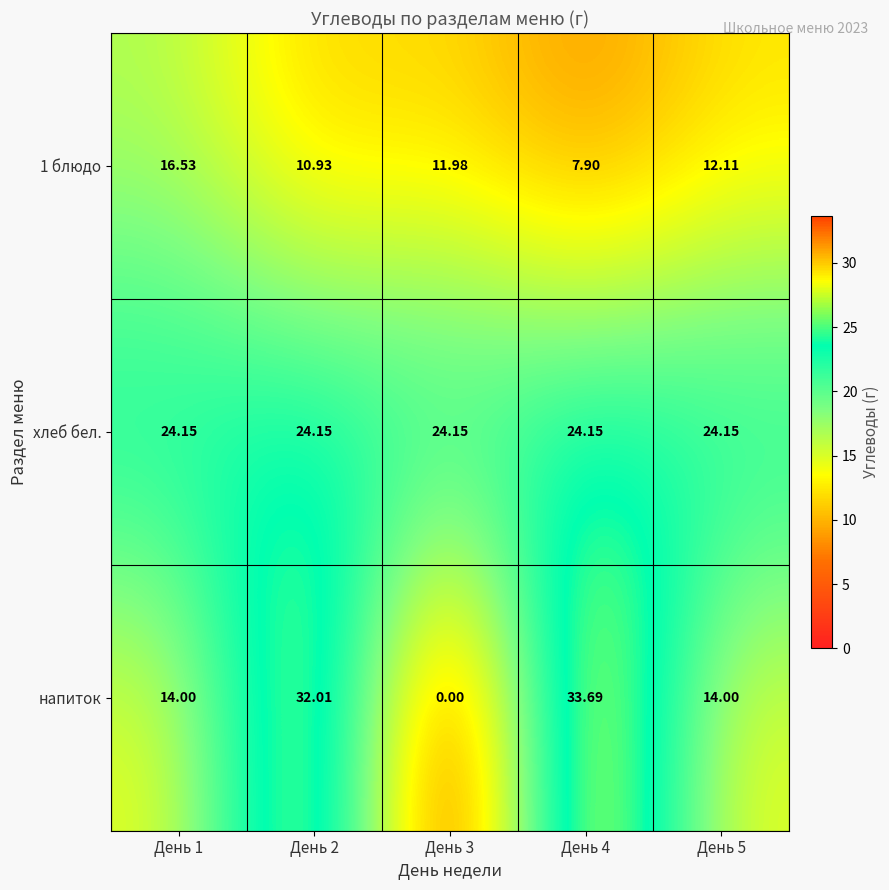

Which series changed the most between День 1 and День 2?

напиток